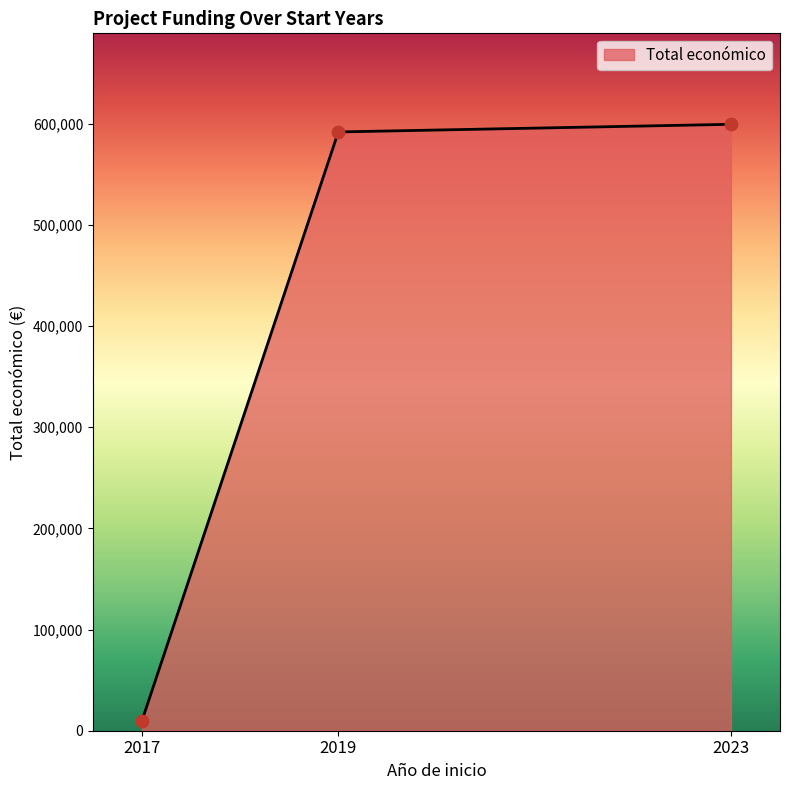

Between 2023 and 2019, which is larger?

2023